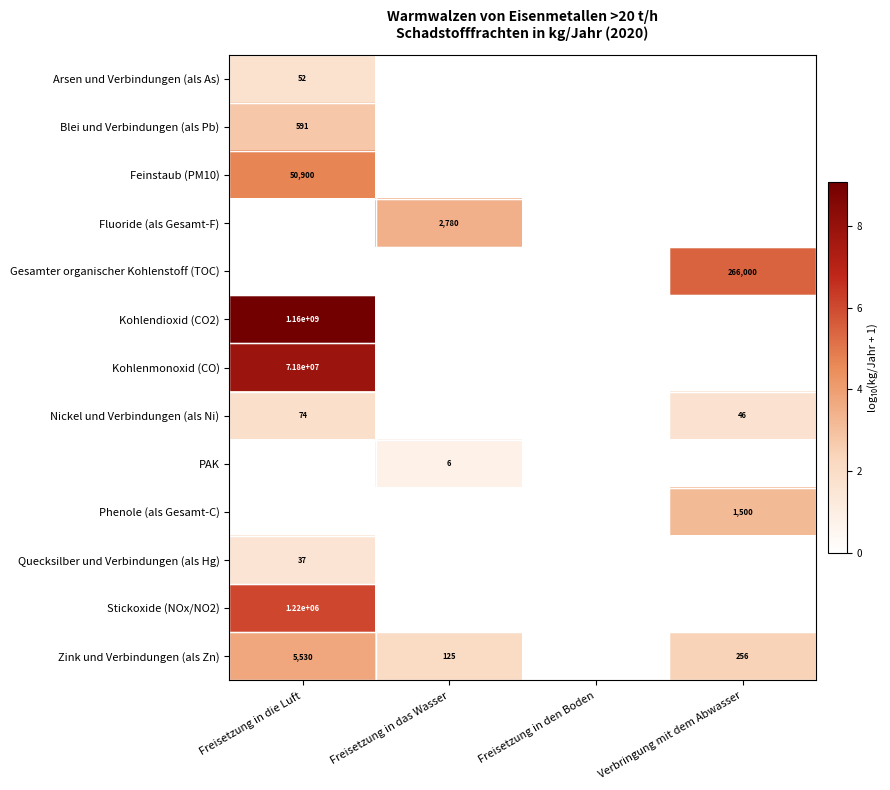

Rank the series at Verbringung mit dem Abwasser from lowest to highest value.

Arsen und Verbindungen (als As), Blei und Verbindungen (als Pb), Feinstaub (PM10), Fluoride (als Gesamt-F), Kohlendioxid (CO2), Kohlenmonoxid (CO), PAK, Quecksilber und Verbindungen (als Hg), Stickoxide (NOx/NO2), Nickel und Verbindungen (als Ni), Zink und Verbindungen (als Zn), Phenole (als Gesamt-C), Gesamter organischer Kohlenstoff (TOC)